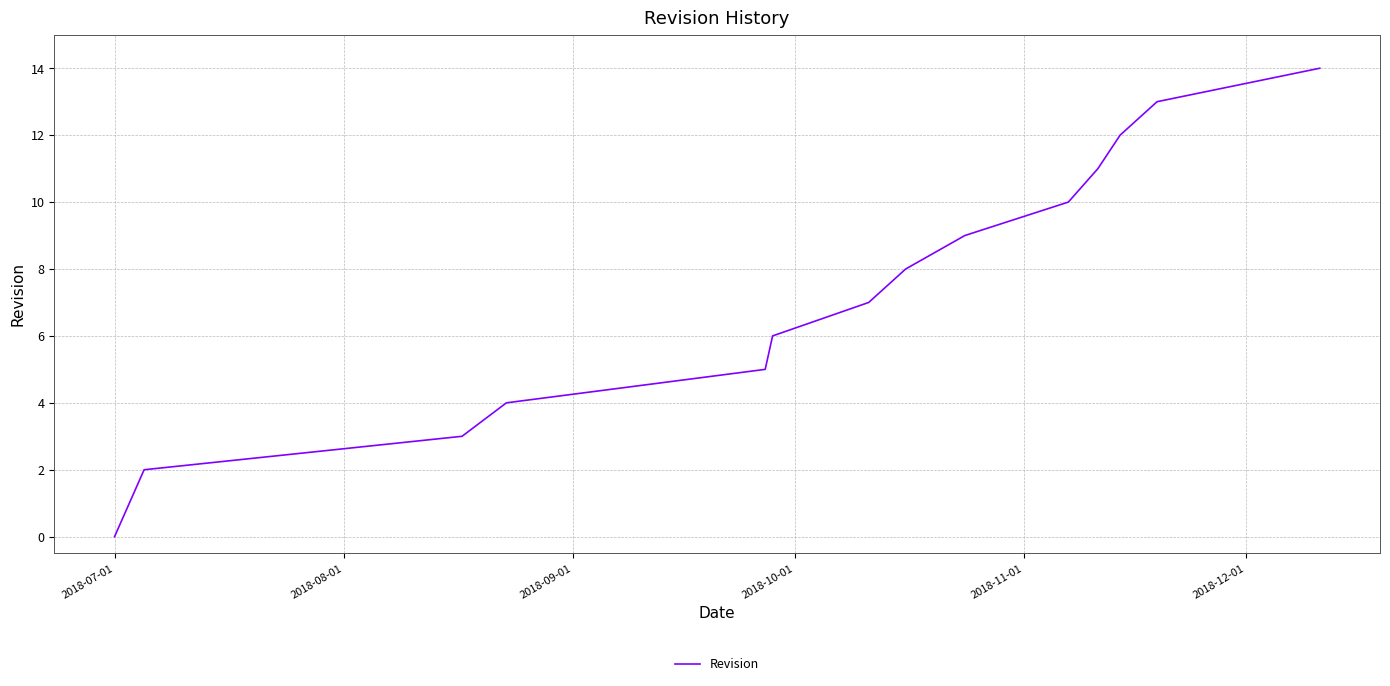

What is the sum of all values?

105